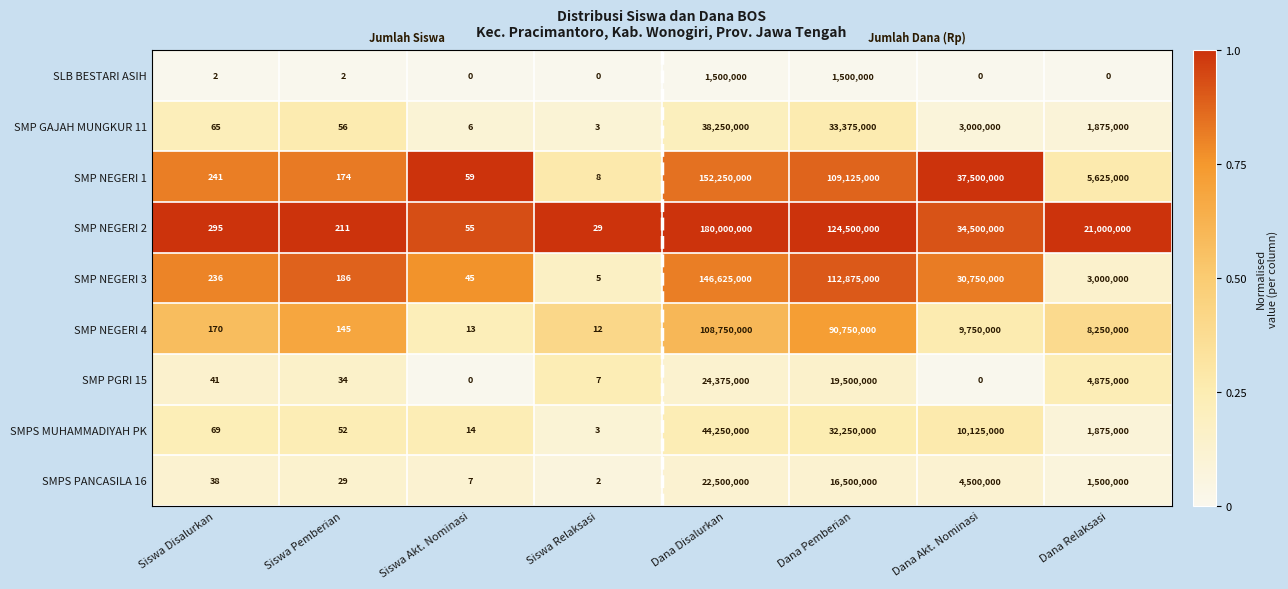

Which series has the largest total across all categories?

SMP NEGERI 2